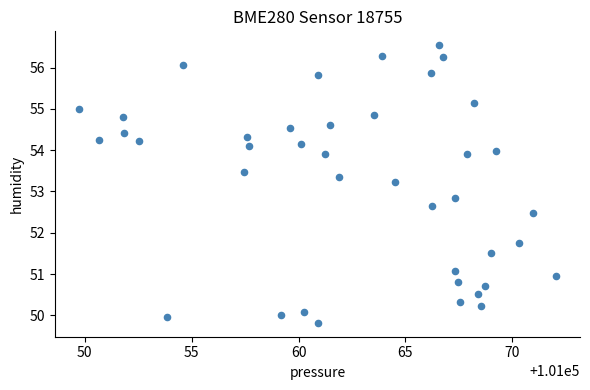

What is the range of X values (max minus min)?

22.3